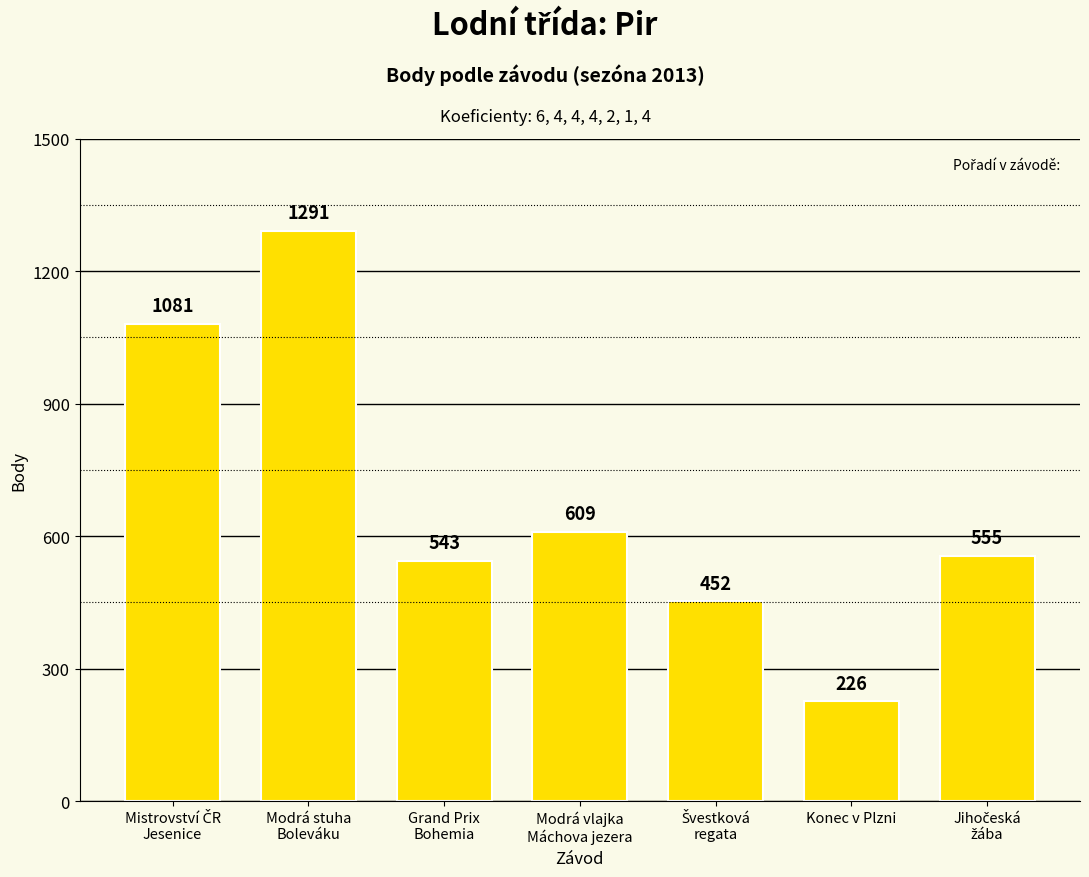

How many data points does each series have?

7